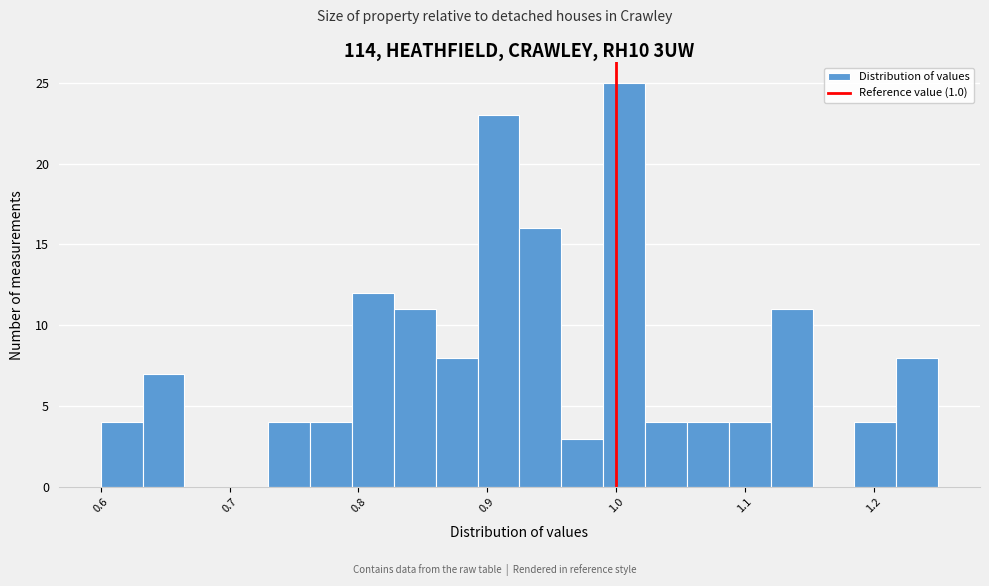

Around what value on the x-axis is the tallest bar? Give the approximate position of its centre, as read against the axis.

1.01